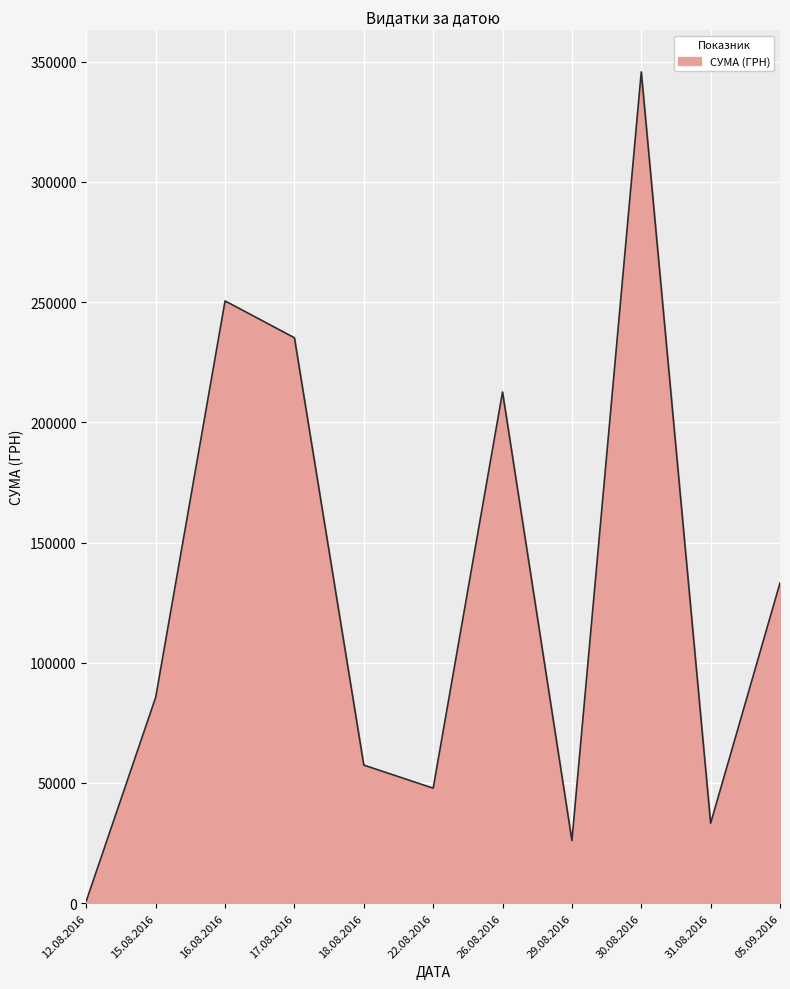

At which category does the data reach its first local valley?

22.08.2016